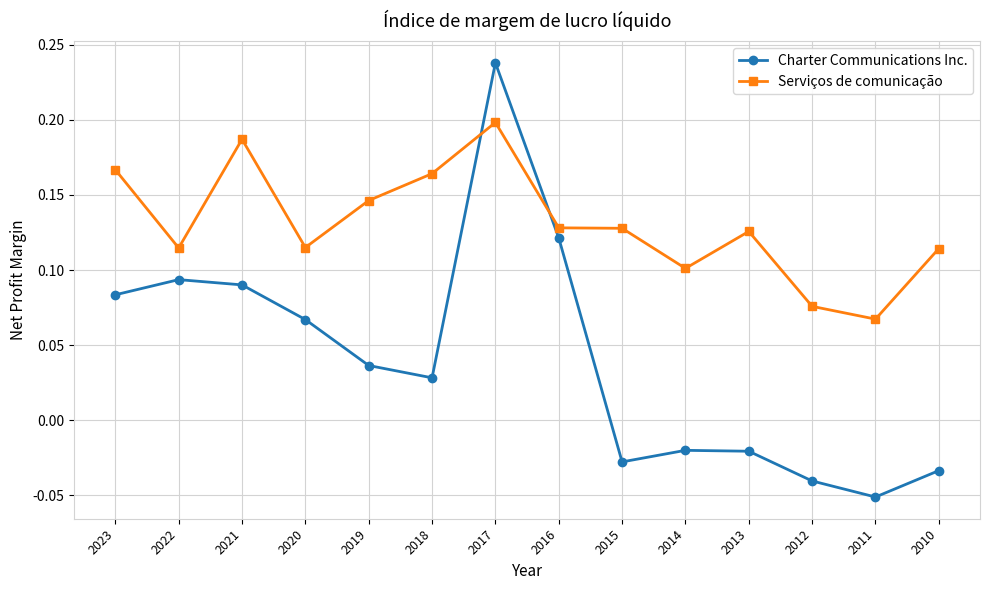

Between 2020 and 2010, which series saw the biggest shift?

Charter Communications Inc.